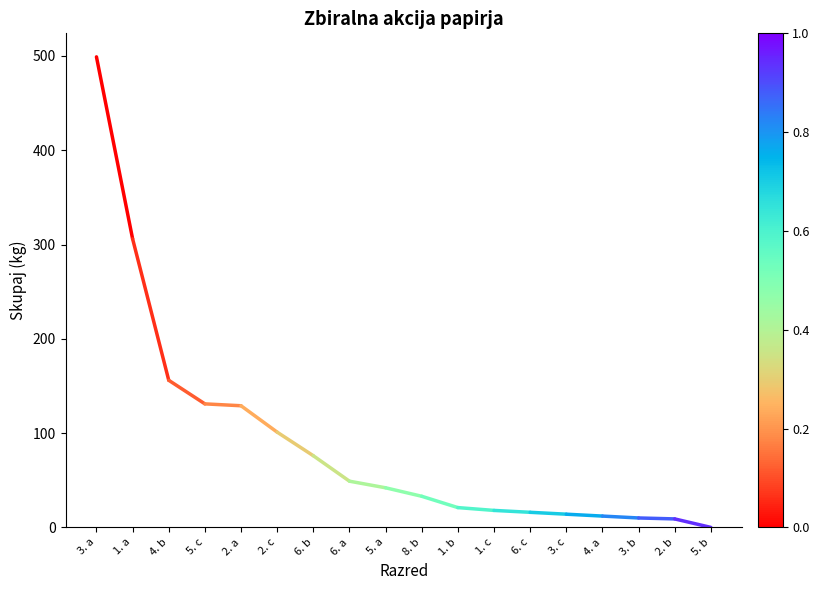

Which has a higher value, 5. a or 6. a?

6. a